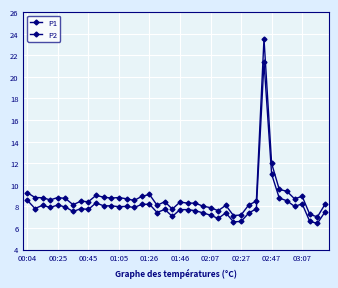

True or false: P1 and P2 cross at least once.

False